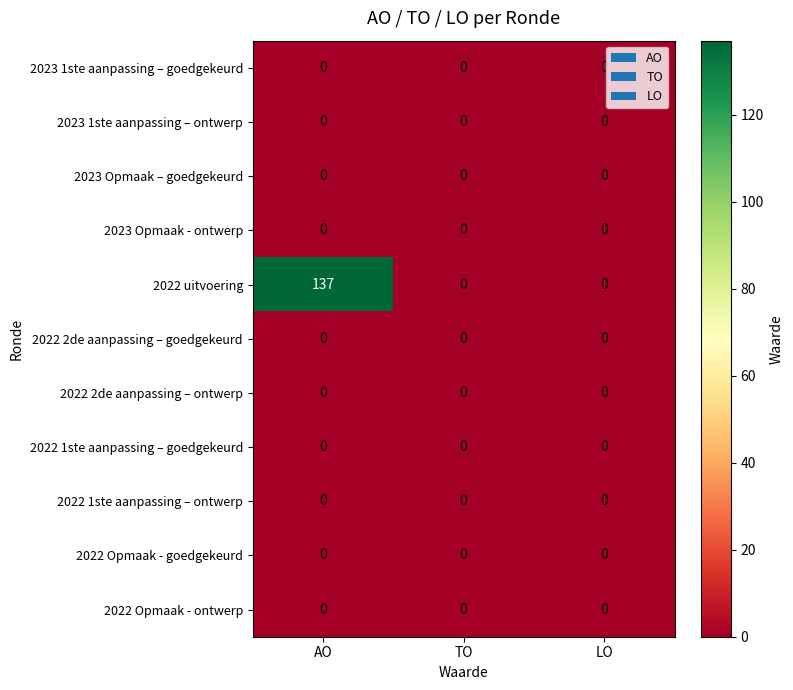

Count the number of categories in the chart.

3